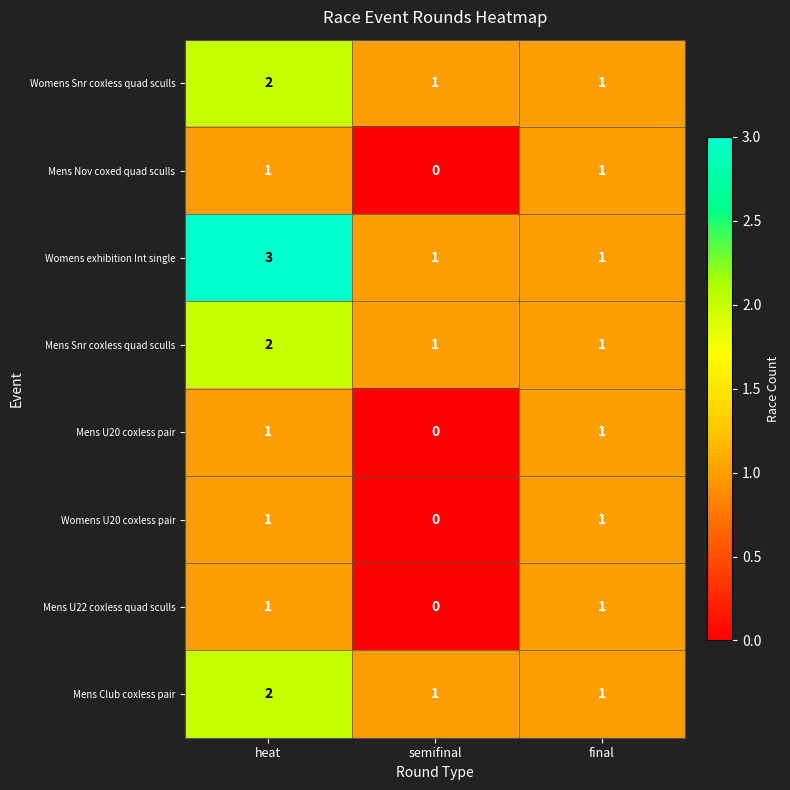

Count the number of data series in this chart.

8